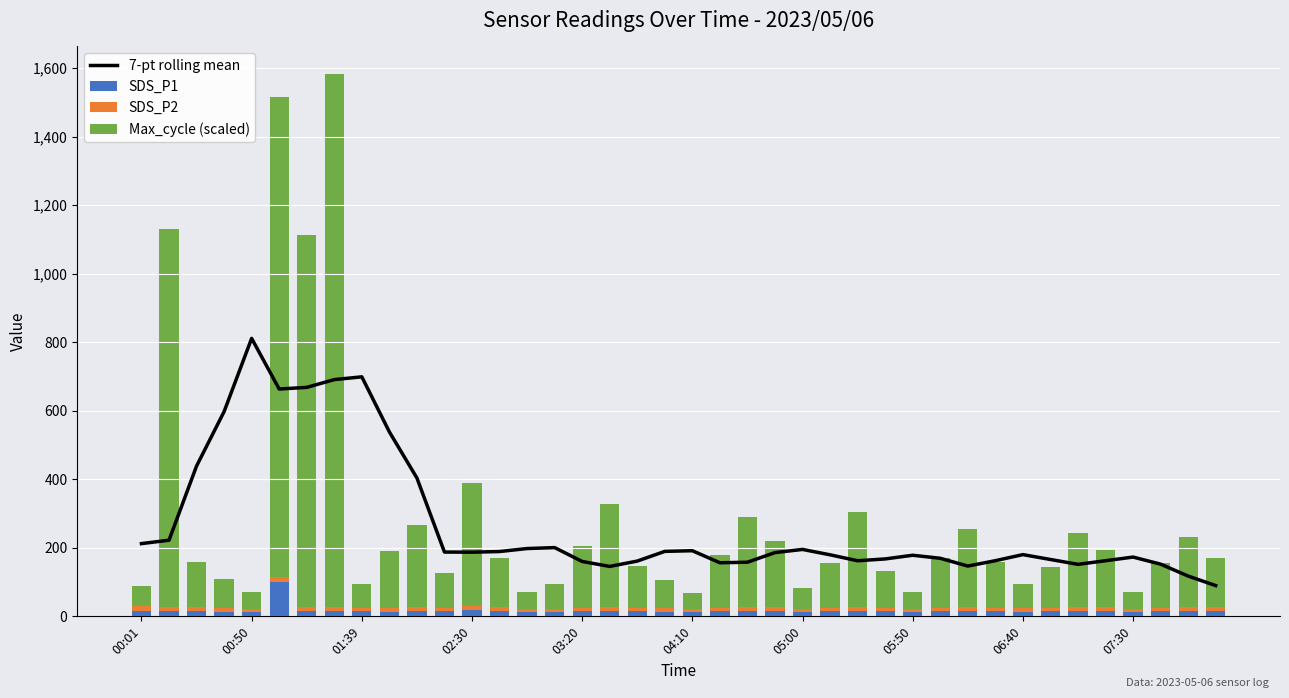

Which series has the largest total across all categories?

7-pt rolling mean